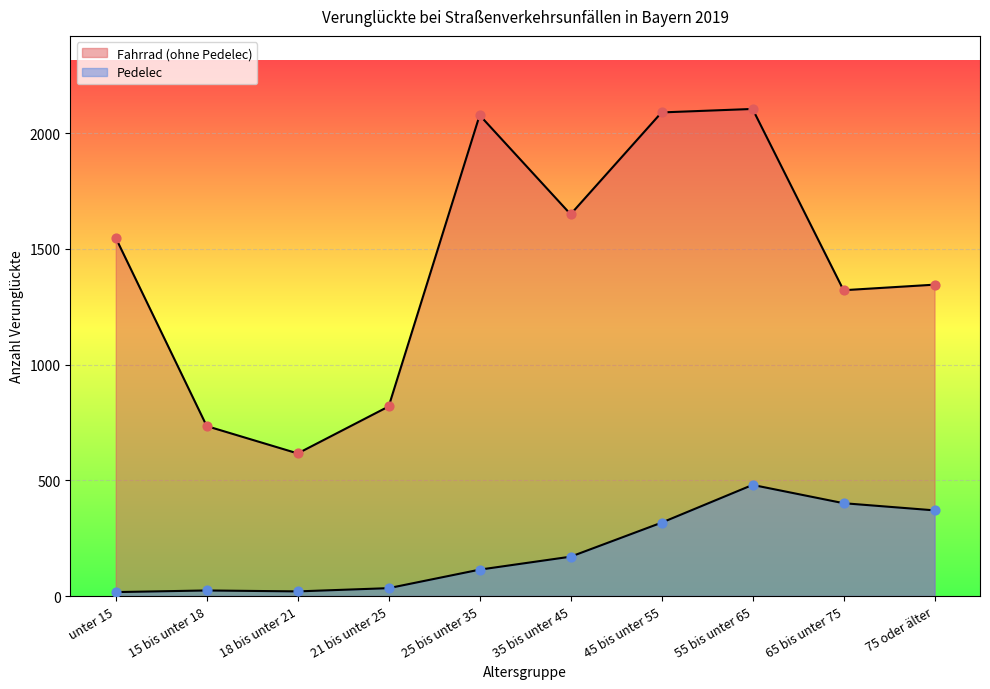

Is the value of Pedelec at 35 bis unter 45 greater than the value of Fahrrad (ohne Pedelec) at 75 oder älter?

No